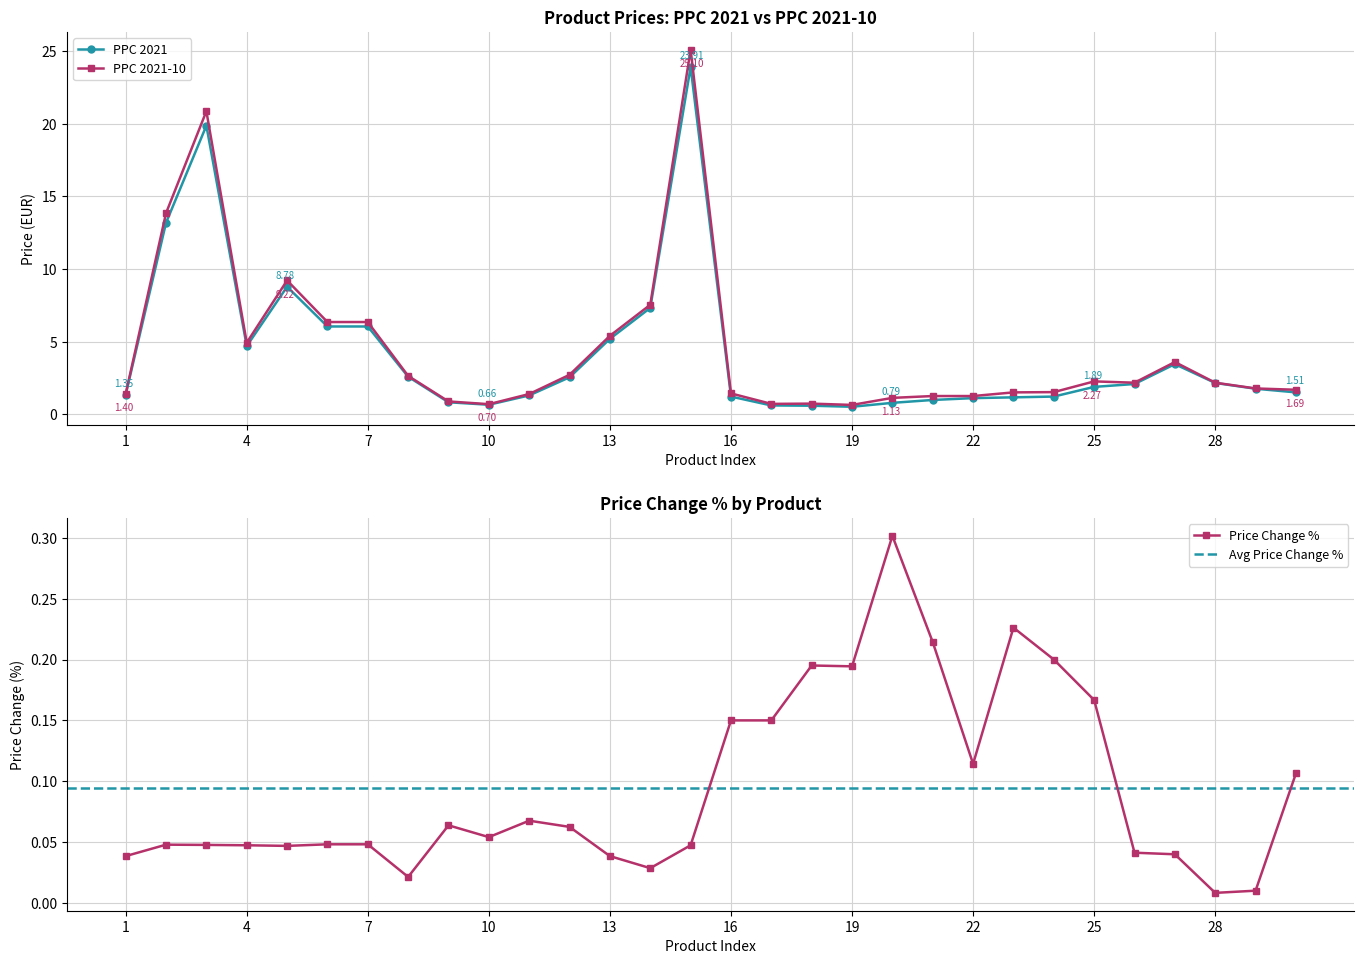

True or false: Price Change % has more than 1 points higher than both neighbors.

True